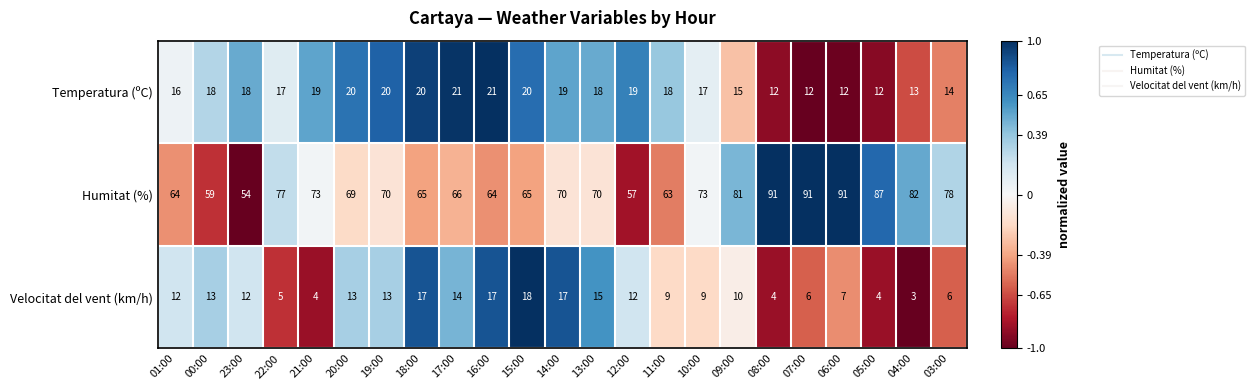

What is the total value across all series at 00:00?

90